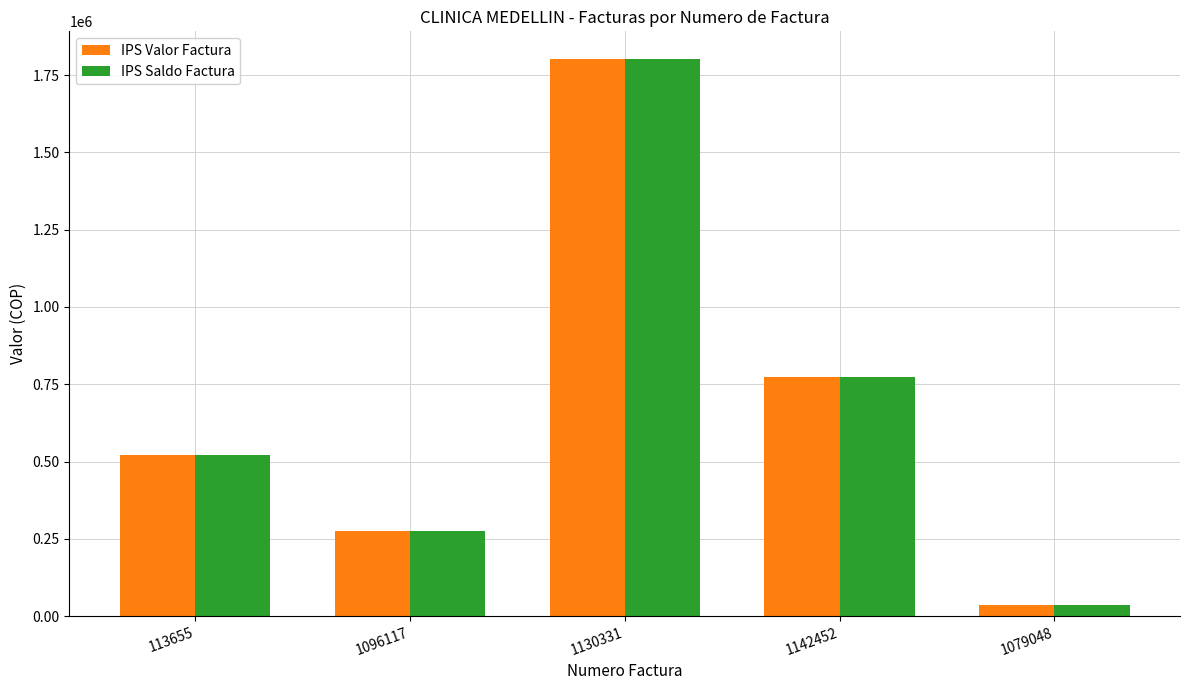

Is it true that IPS Valor Factura equals 429462 at 1096117?

False